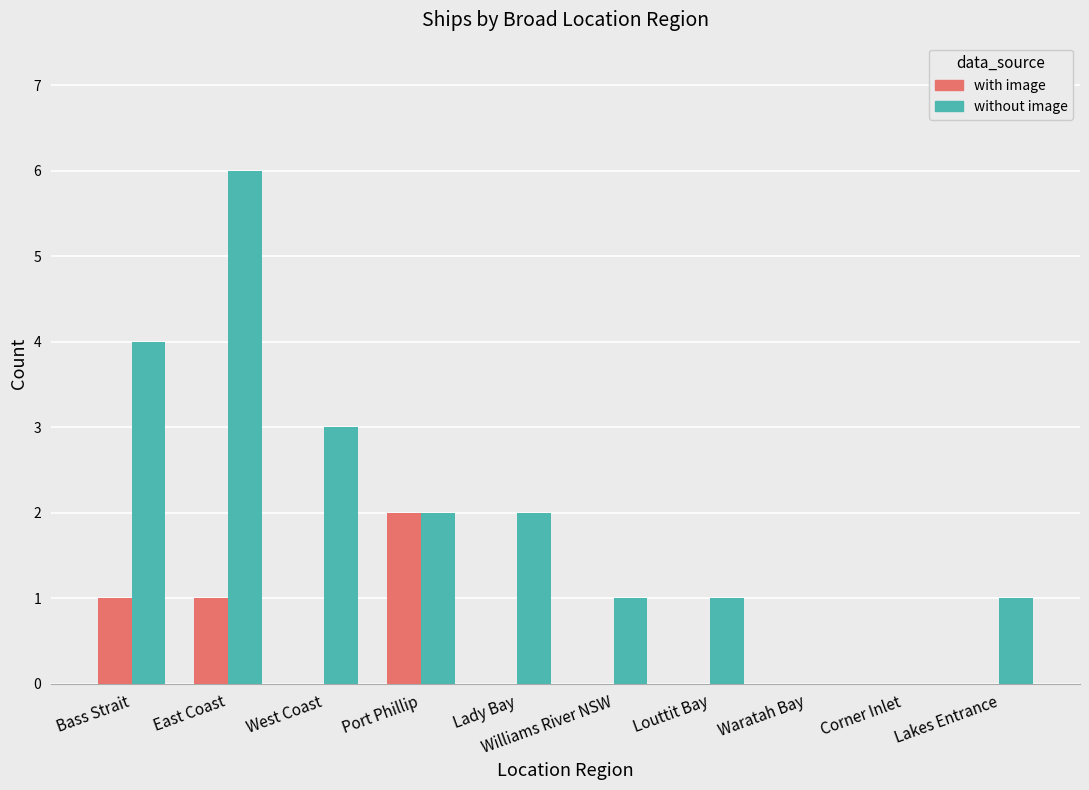

Which series changed the most between Lady Bay and Louttit Bay?

without image